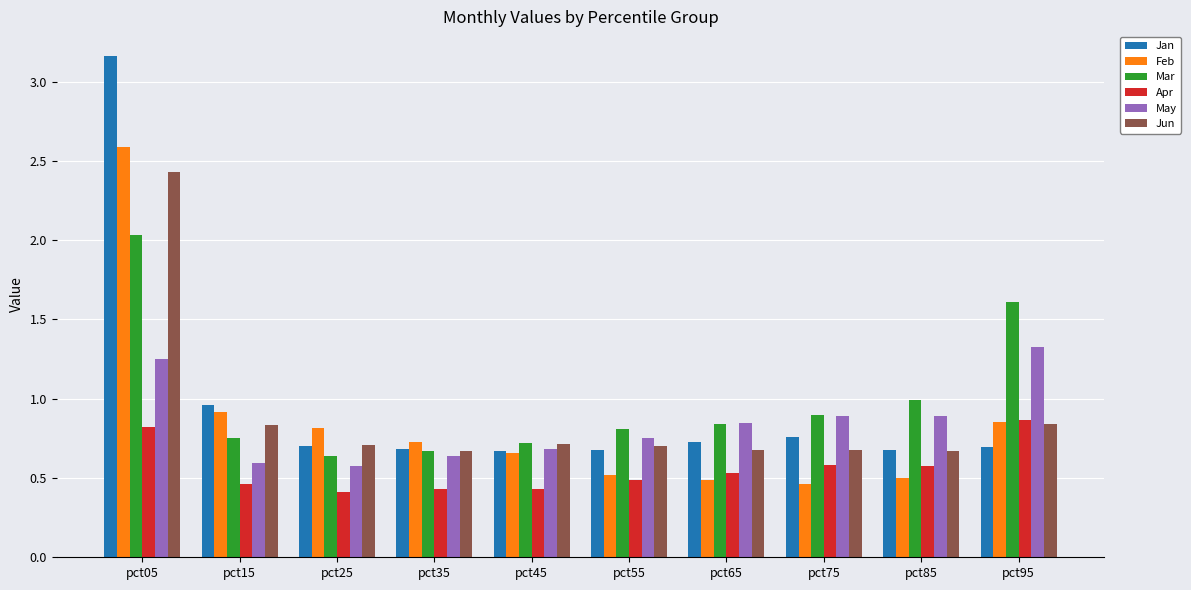

Which series has the largest range (max minus min)?

Jan